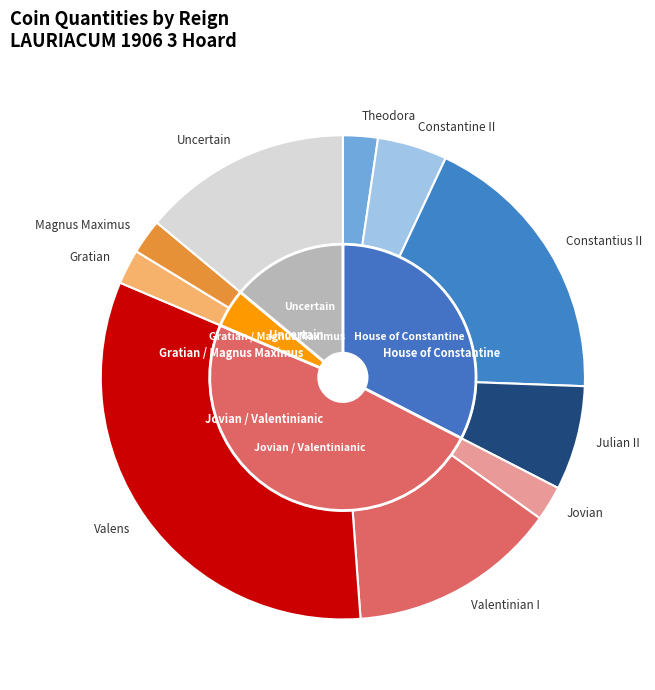

The Uncertain slice represents 23% of the pie. True or false?

False